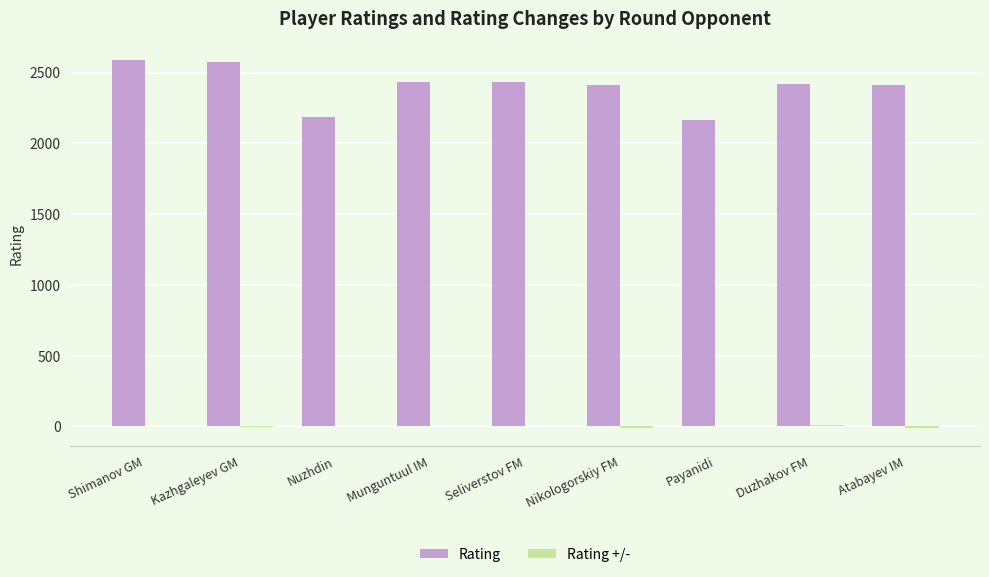

Which series changed the most between Nikologorskiy FM and Payanidi?

Rating